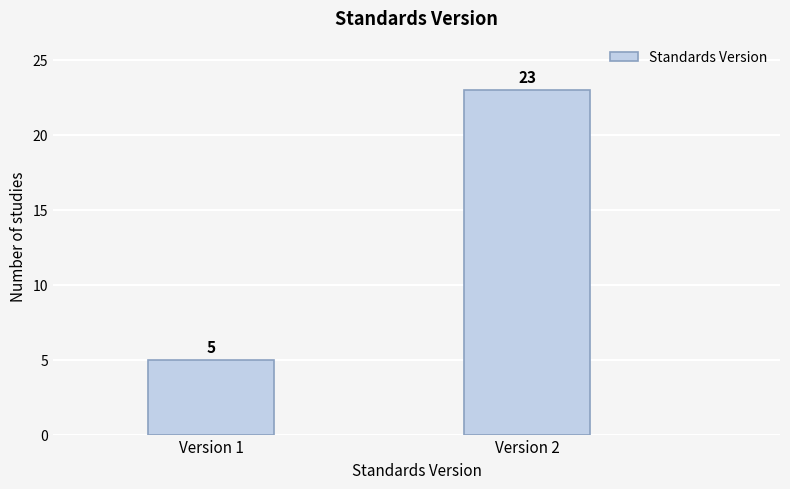

Reading left to right, list all the values displayed in this chart.

5	23